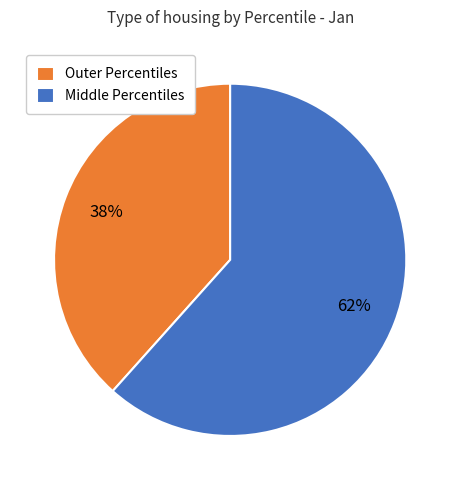

The Outer Percentiles slice represents 38% of the pie. True or false?

True